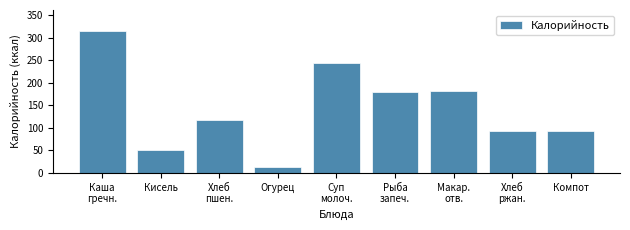

What is the sum of all values?

1289.7